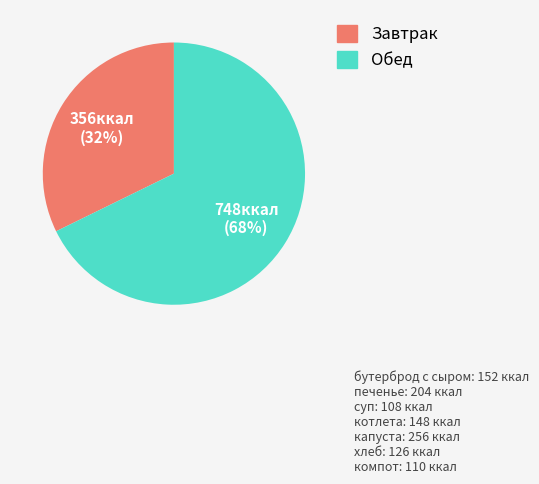

Is it true that Обед is 55% of the pie?

False